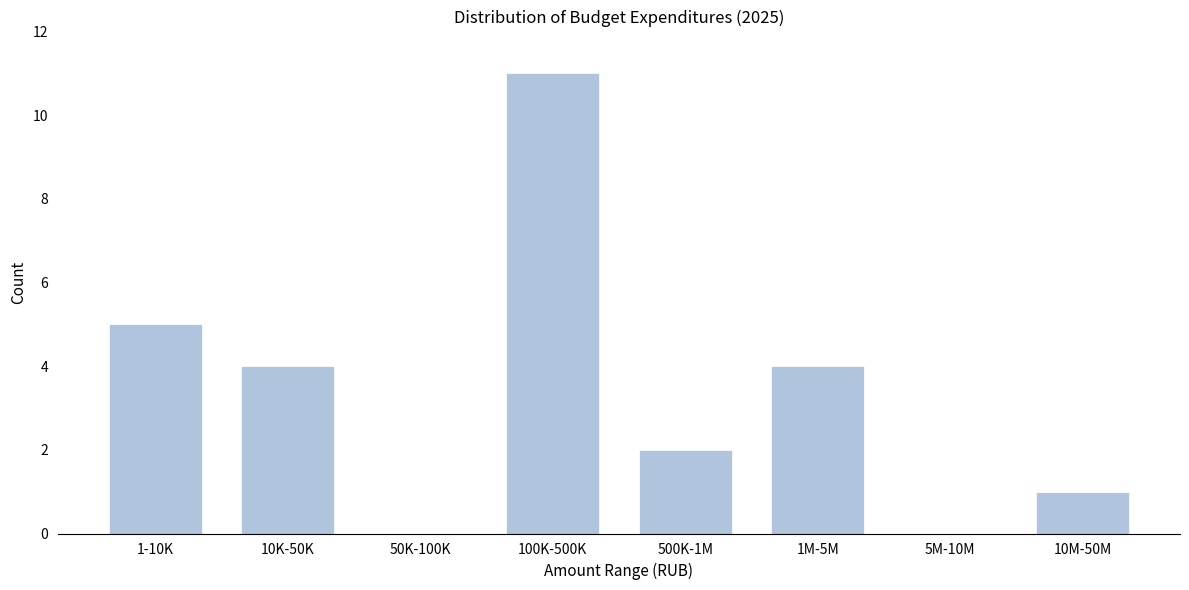

Reading left to right, extract all data points from this chart.

1-10K=5	10K-50K=4	50K-100K=0	100K-500K=11	500K-1M=2	1M-5M=4	5M-10M=0	10M-50M=1